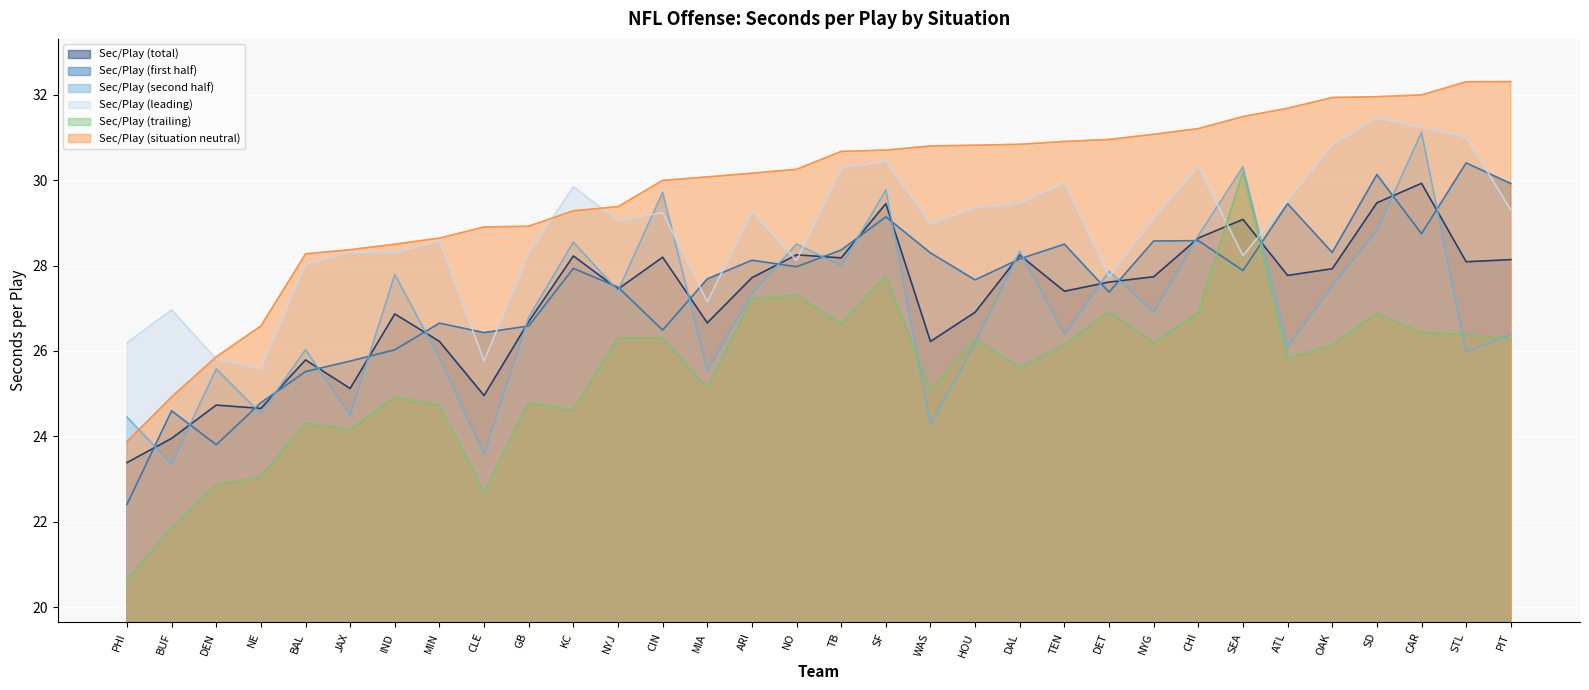

What is the difference between the second highest and minimum values in the Sec/Play (leading) series?

5.7